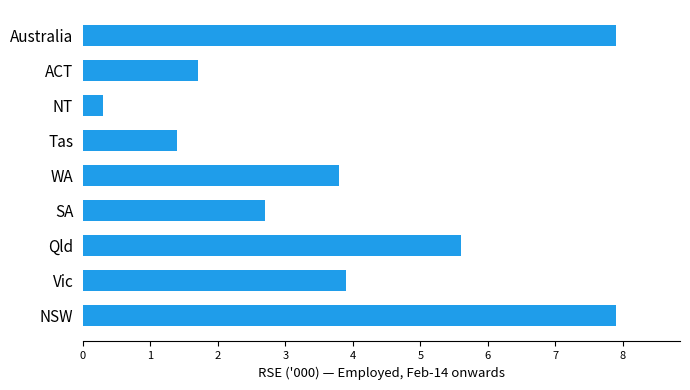

What is the difference between the maximum and minimum values?

7.6